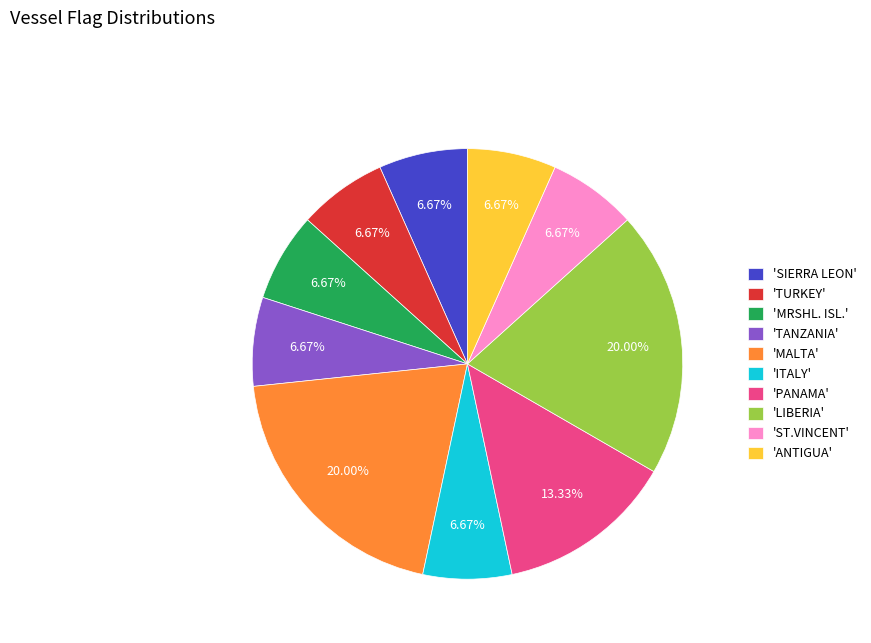

Is there any slice that represents more than half of the pie?

No